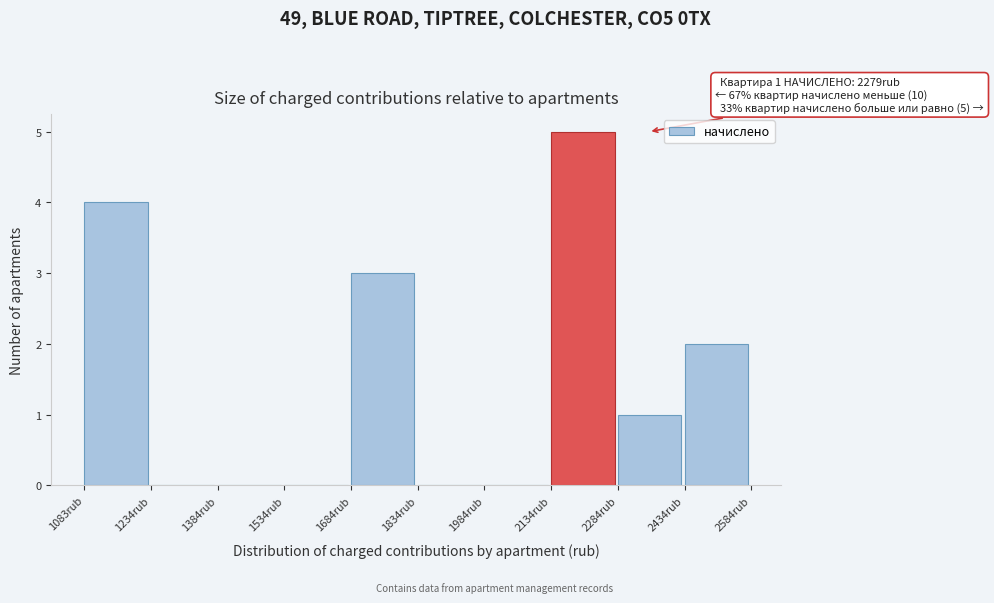

Over which range of the x-axis is the bar tallest?

2140 to 2280